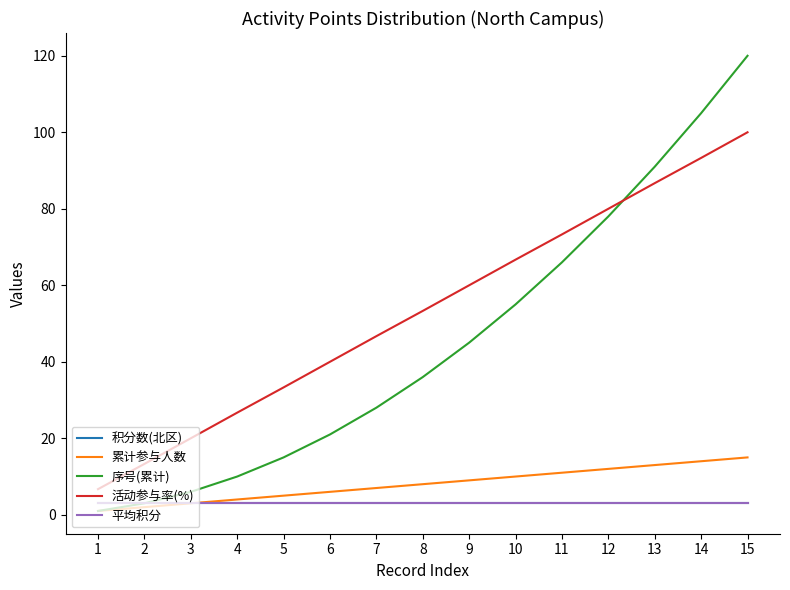

What is the difference between the maximum and minimum values in the 活动参与率(%) series?

93.3